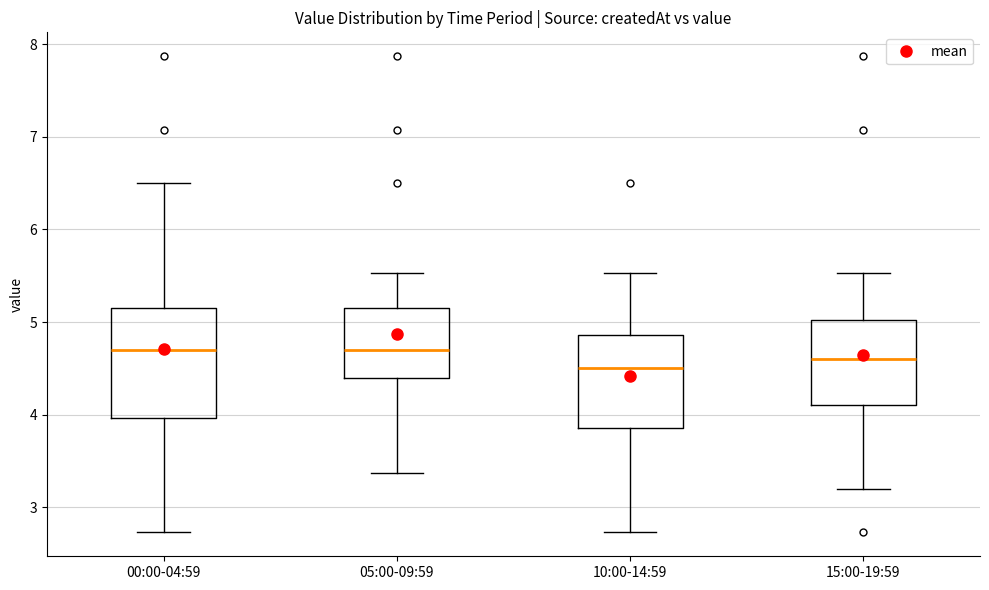

Reading left to right, transcribe this box plot: for each box, give where its median line is, the range the box spans, and where its two whiskers end, as read against the y-axis. The values are not printed on the chart, so give them approximately, as read against the axis.

00:00-04:59: median 4.7, box 4.0 to 5.2, whiskers 2.7 to 6.5
05:00-09:59: median 4.7, box 4.4 to 5.2, whiskers 3.4 to 5.5
10:00-14:59: median 4.5, box 3.9 to 4.9, whiskers 2.7 to 5.5
15:00-19:59: median 4.6, box 4.1 to 5.0, whiskers 3.2 to 5.5